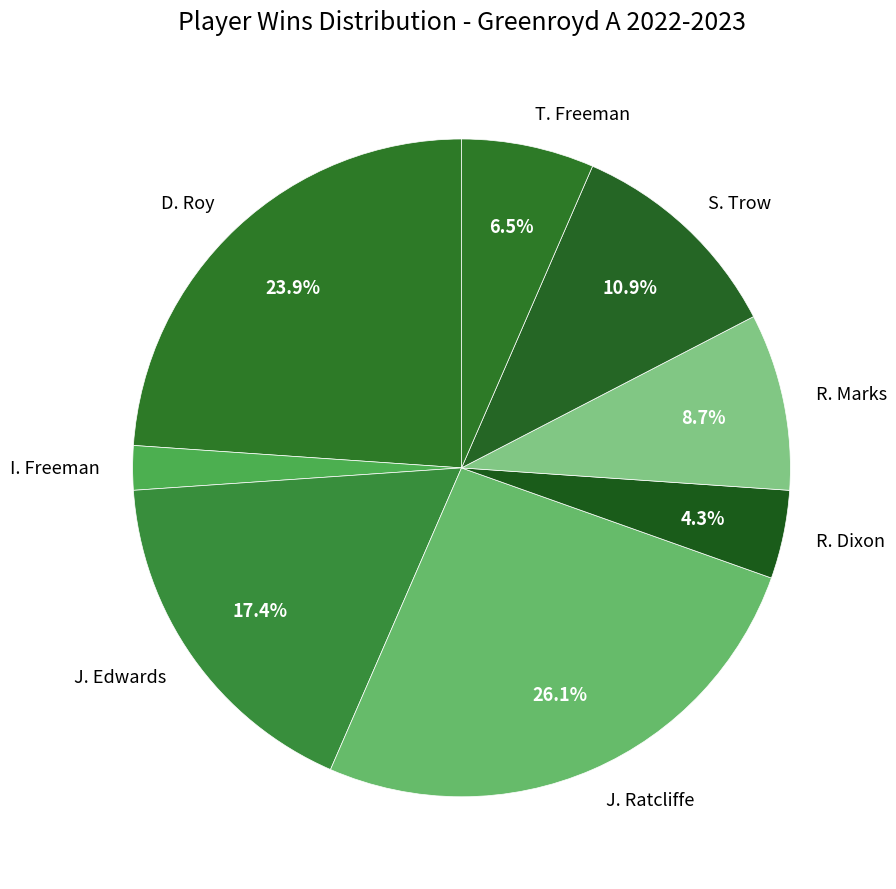

Rank the categories by value from highest to lowest.

J. Ratcliffe, D. Roy, J. Edwards, S. Trow, R. Marks, T. Freeman, R. Dixon, I. Freeman